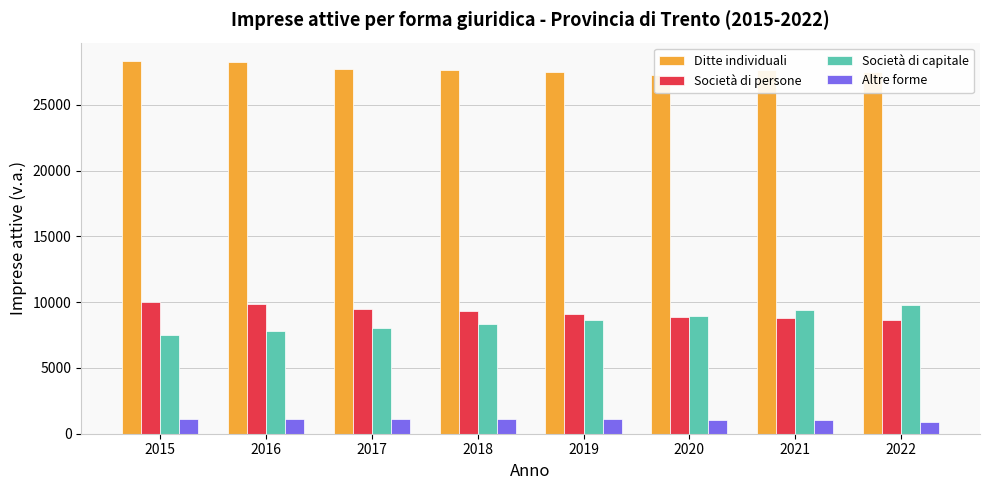

Between 2016 and 2019, which series saw the biggest shift?

Società di capitale